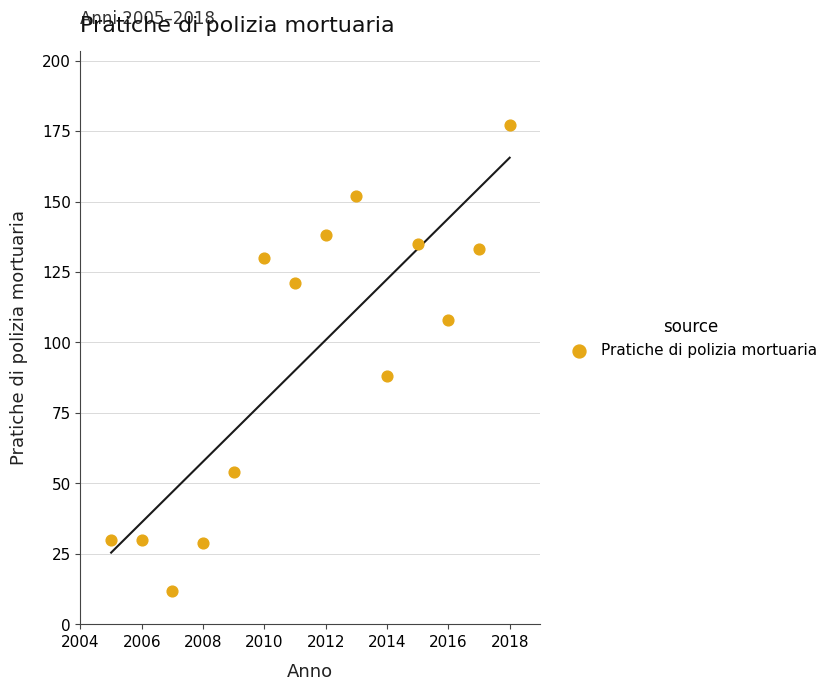

What is the range of X values (max minus min)?

13